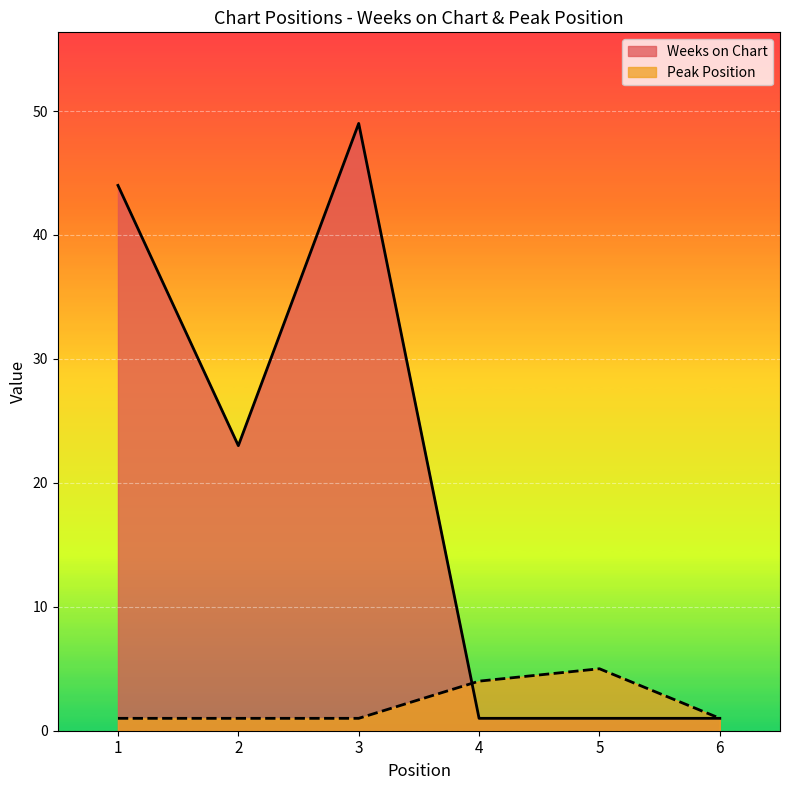

At 5, list the series in order from largest to smallest.

Peak Position, Weeks on Chart